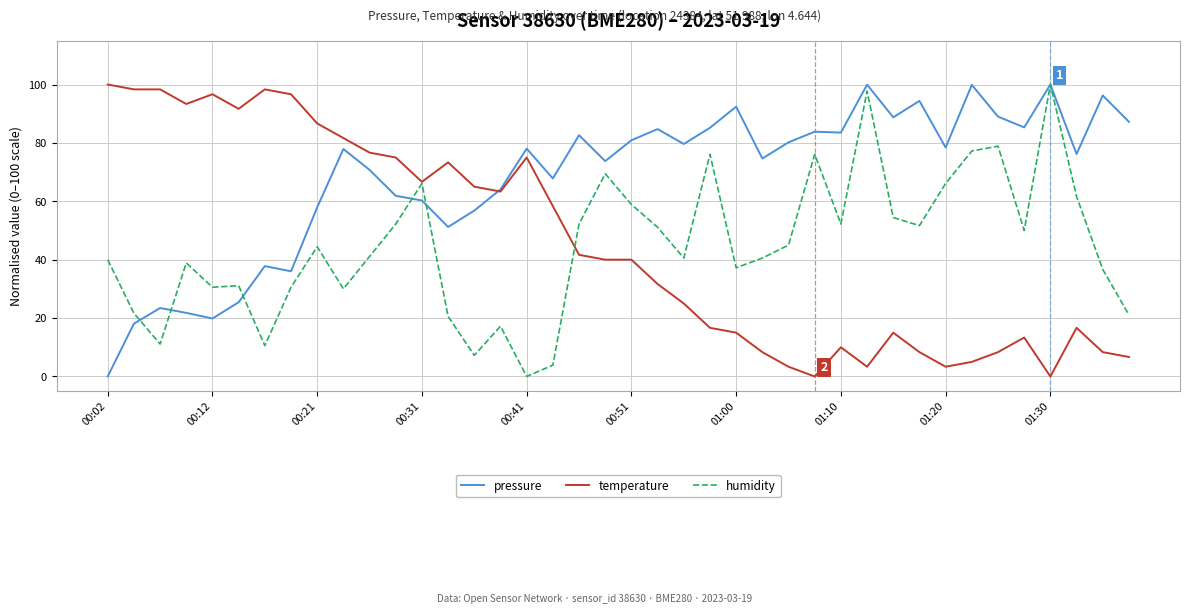

What is the maximum value for pressure?

100.0